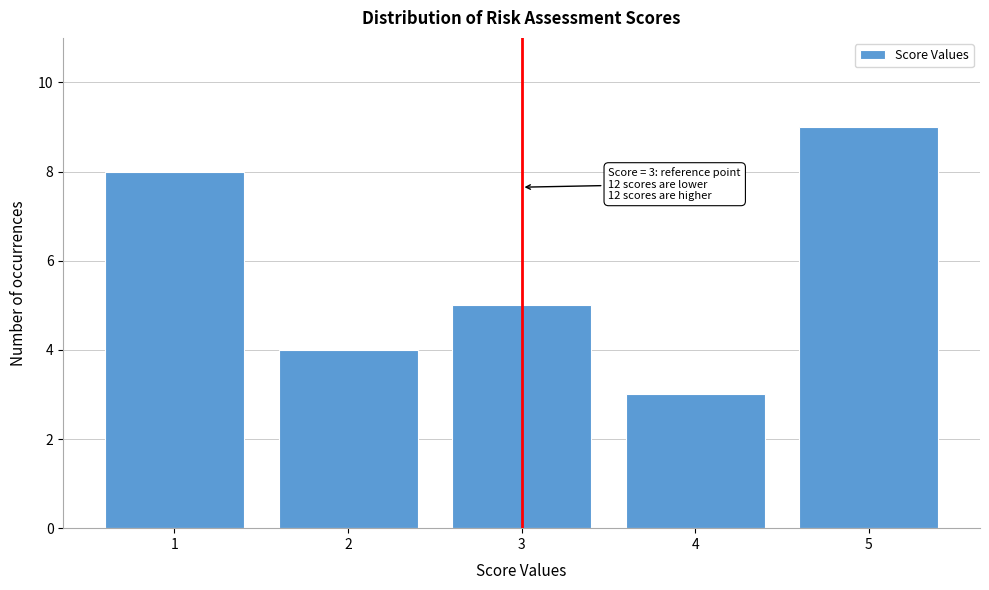

Reading left to right, extract all data points from this chart.

8	4	5	3	9